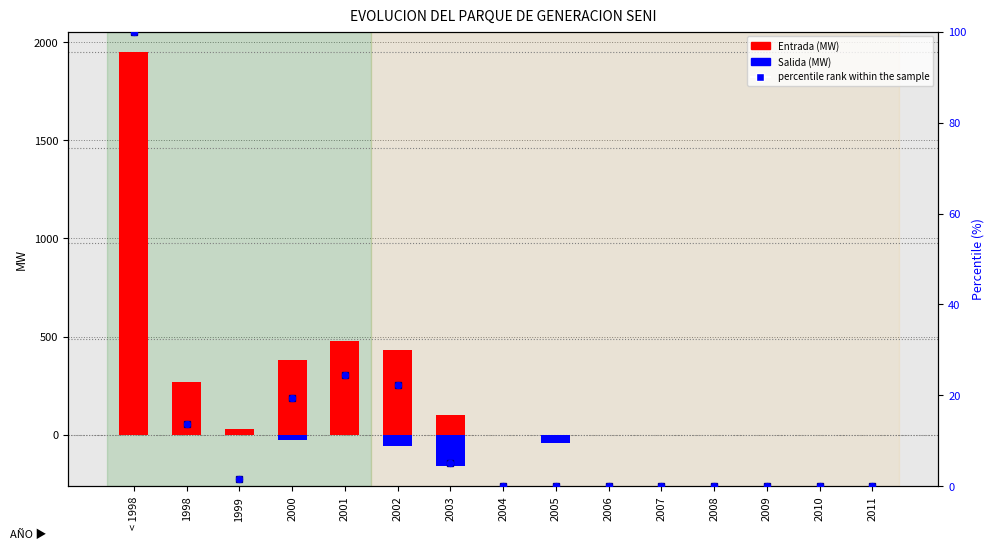

At how many categories does at least one series exceed -138?

15